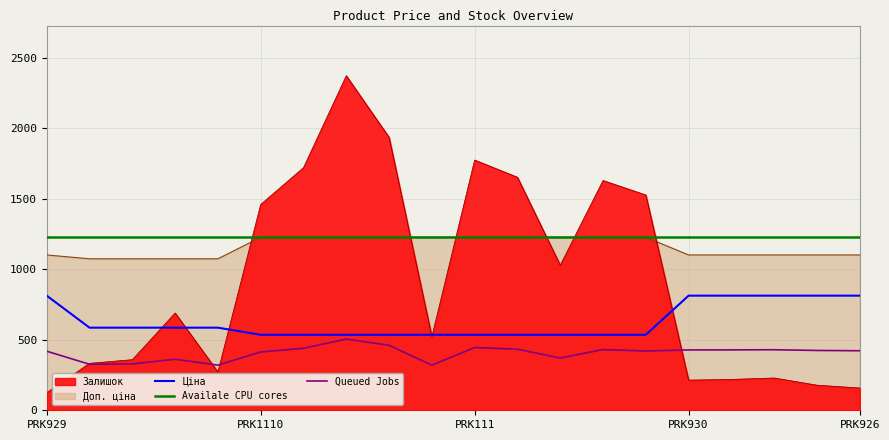

What value does the Залишок series have at PRK102?

1527.0